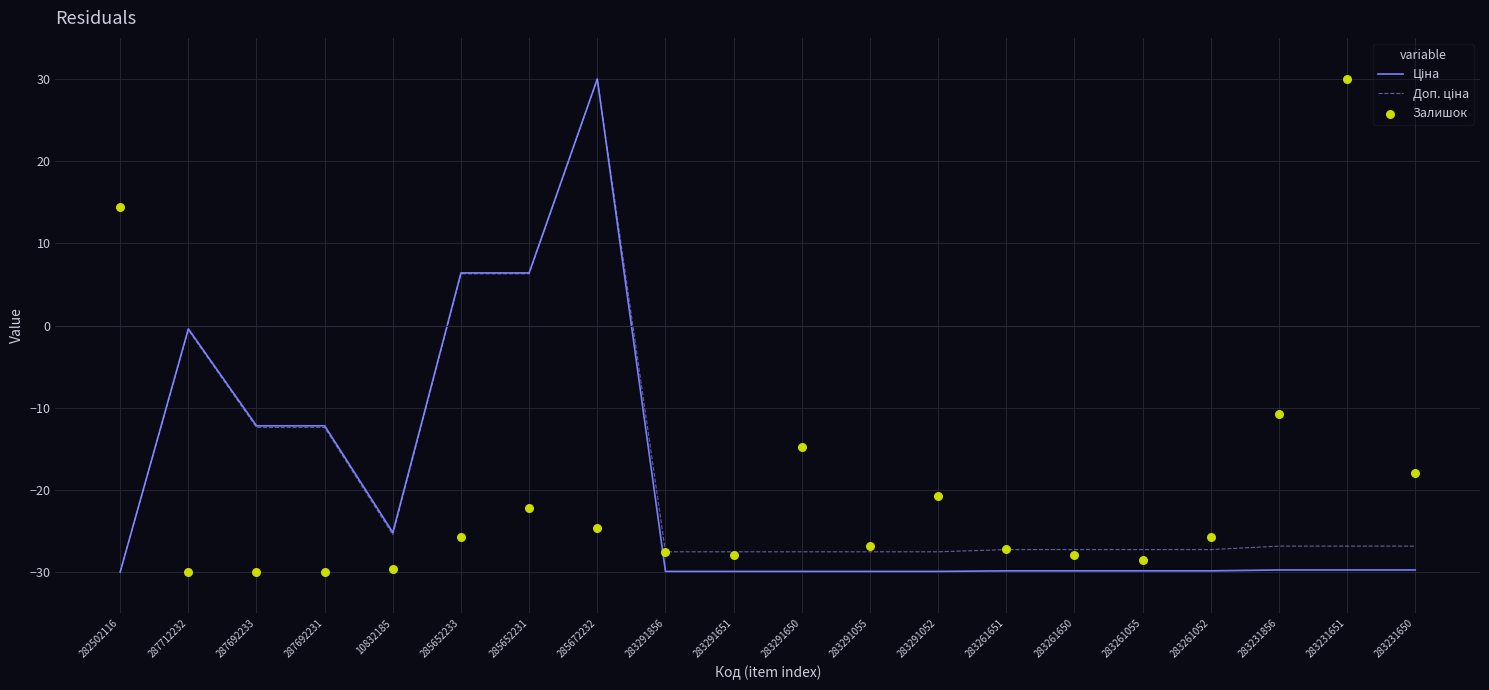

What are all the series names shown in the legend?

Ціна, Доп. ціна, Залишок